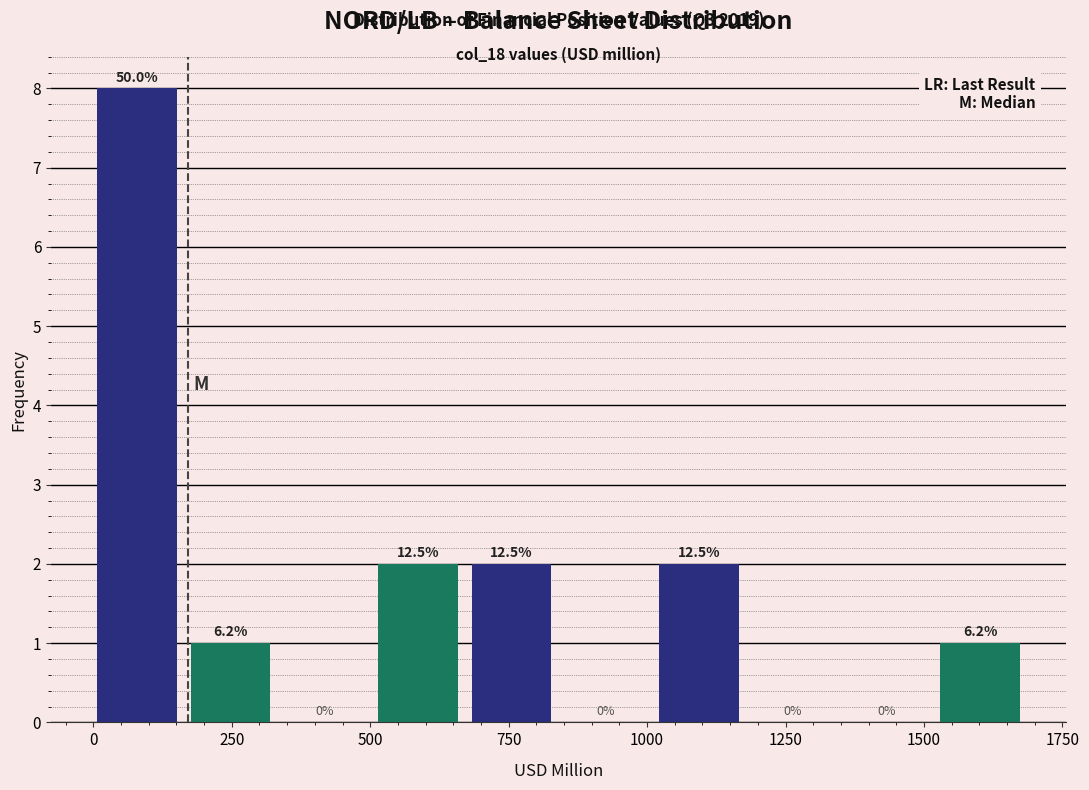

Around what value on the x-axis is the tallest bar? Give the approximate position of its centre, as read against the axis.

100